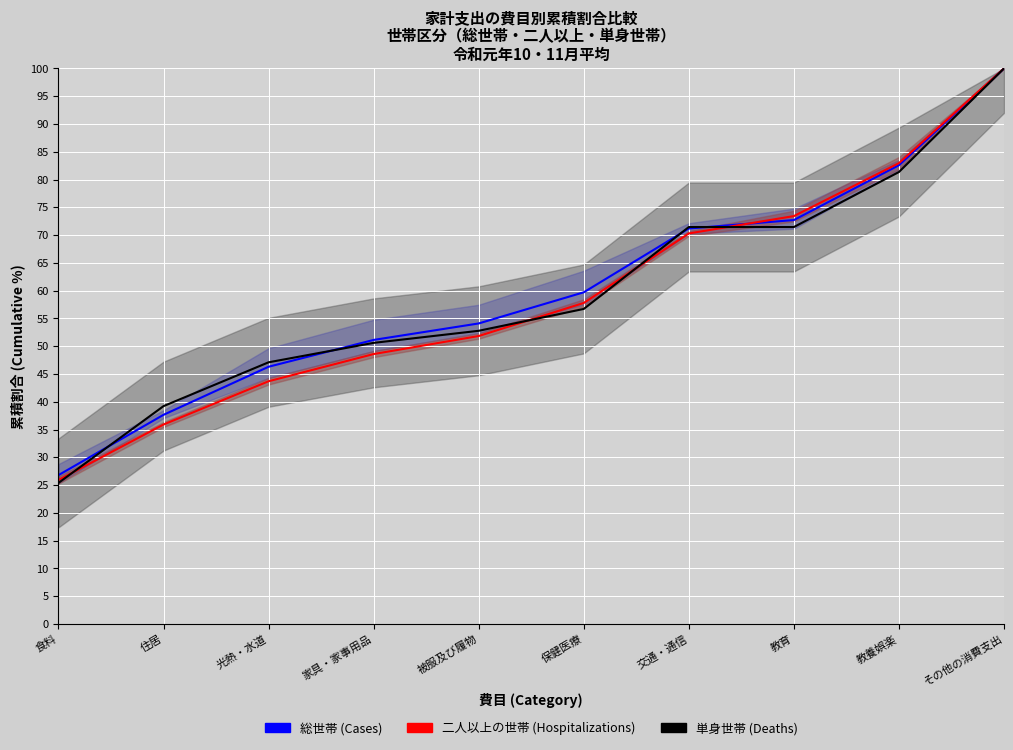

What are all the series names shown in the legend?

Cases (総世帯), Hospitalizations (二人以上), Deaths (単身世帯)